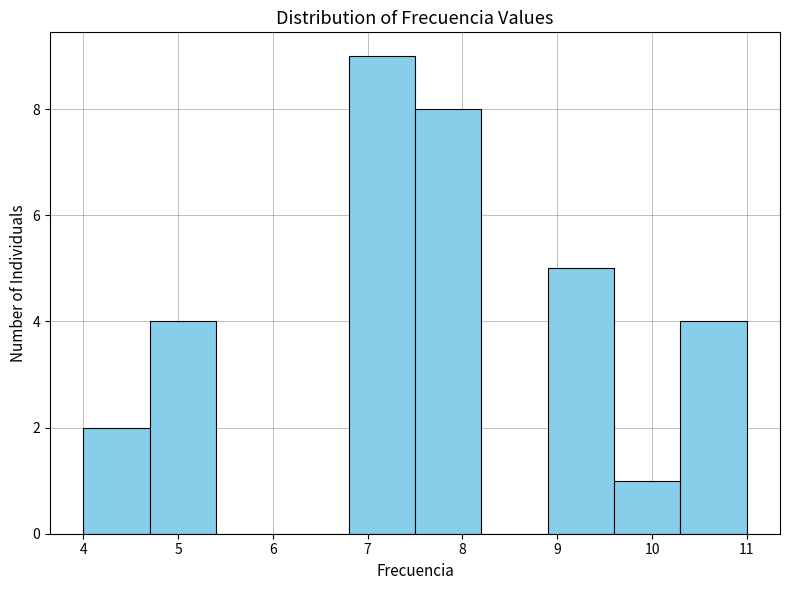

Reading left to right, list every bar in this chart as the range it spans on the x-axis followed by its height. The values are not printed on the chart, so give them approximately, as read against the axis.

4.0 to 4.7: 2
4.7 to 5.4: 4
5.4 to 6.1: 0
6.1 to 6.8: 0
6.8 to 7.5: 9
7.5 to 8.2: 8
8.2 to 8.9: 0
8.9 to 9.6: 5
9.6 to 10.3: 1
10.3 to 11.0: 4